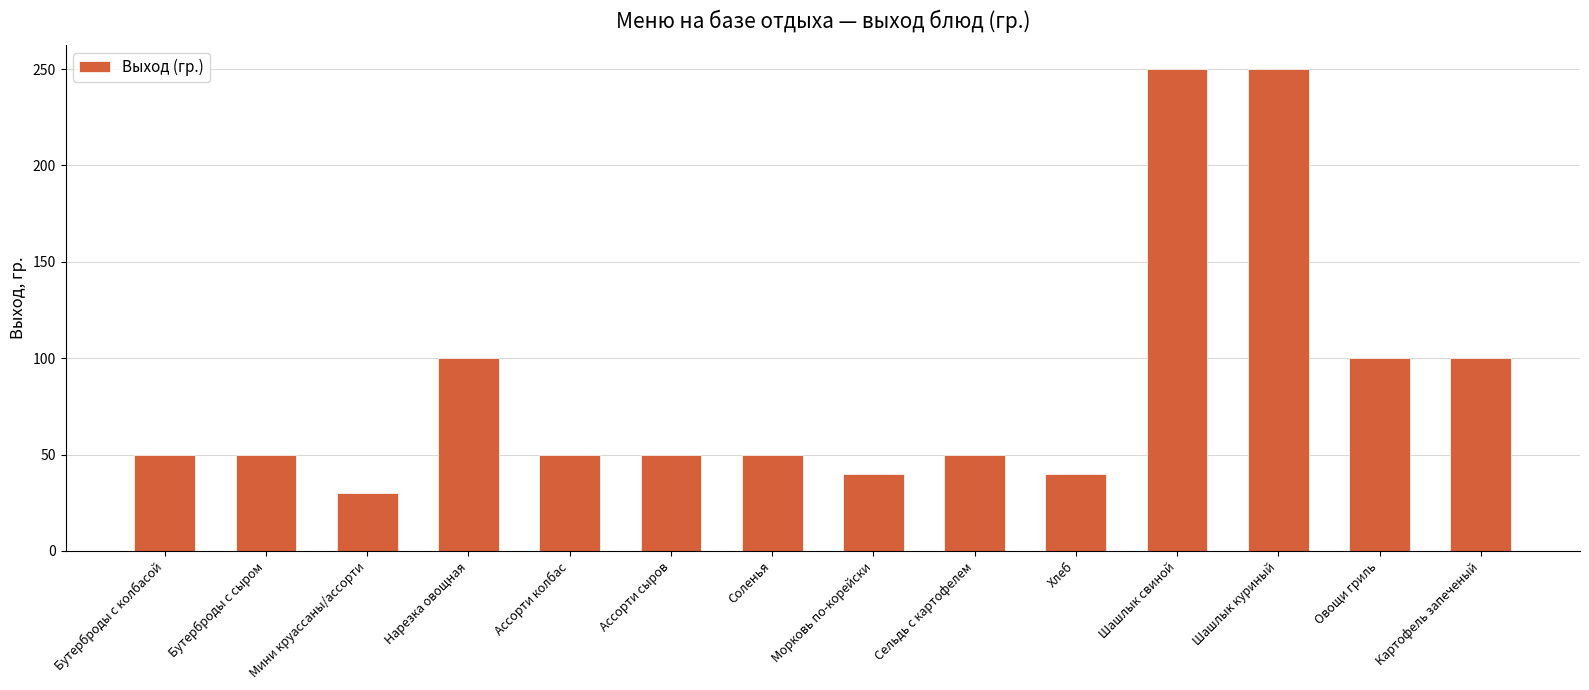

Which has a higher value, Шашлык свиной or Бутерброды с сыром?

Шашлык свиной